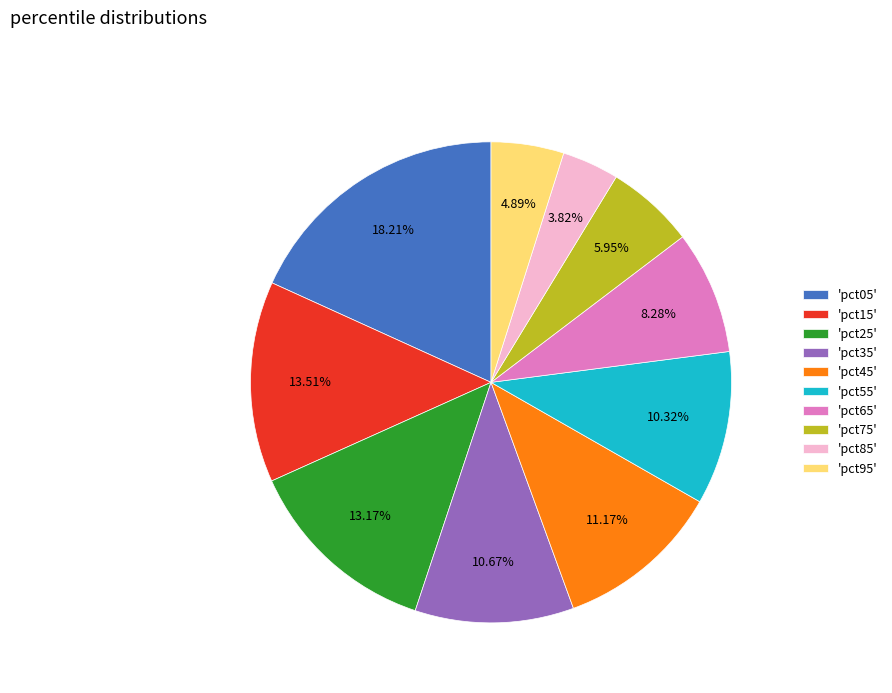

To the nearest percent, what is the difference between the largest and smallest slice percentages?

14%